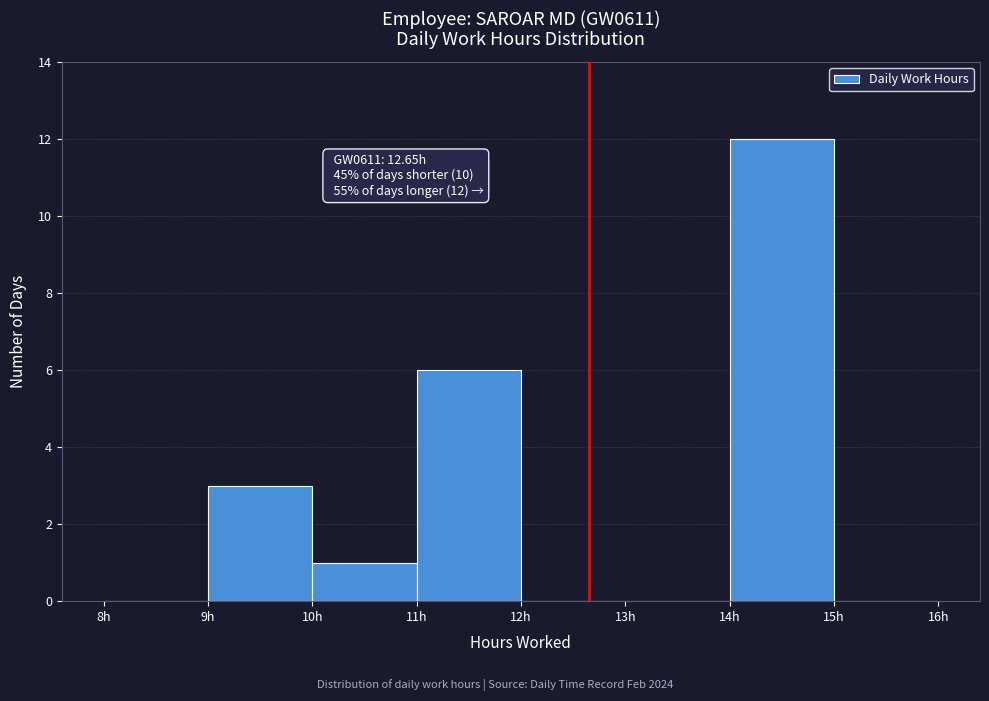

Which range on the x-axis has the tallest bar?

14 to 15